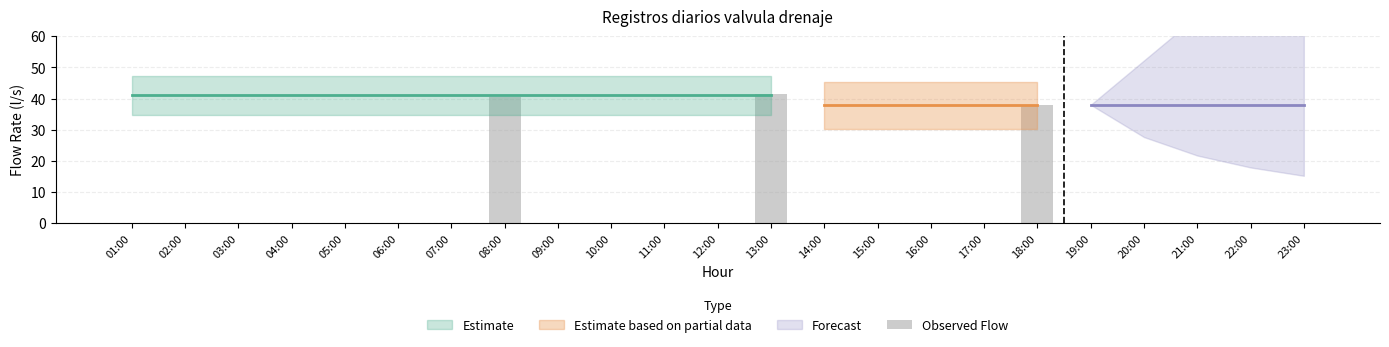

Which category has the highest value across all series?

13:00